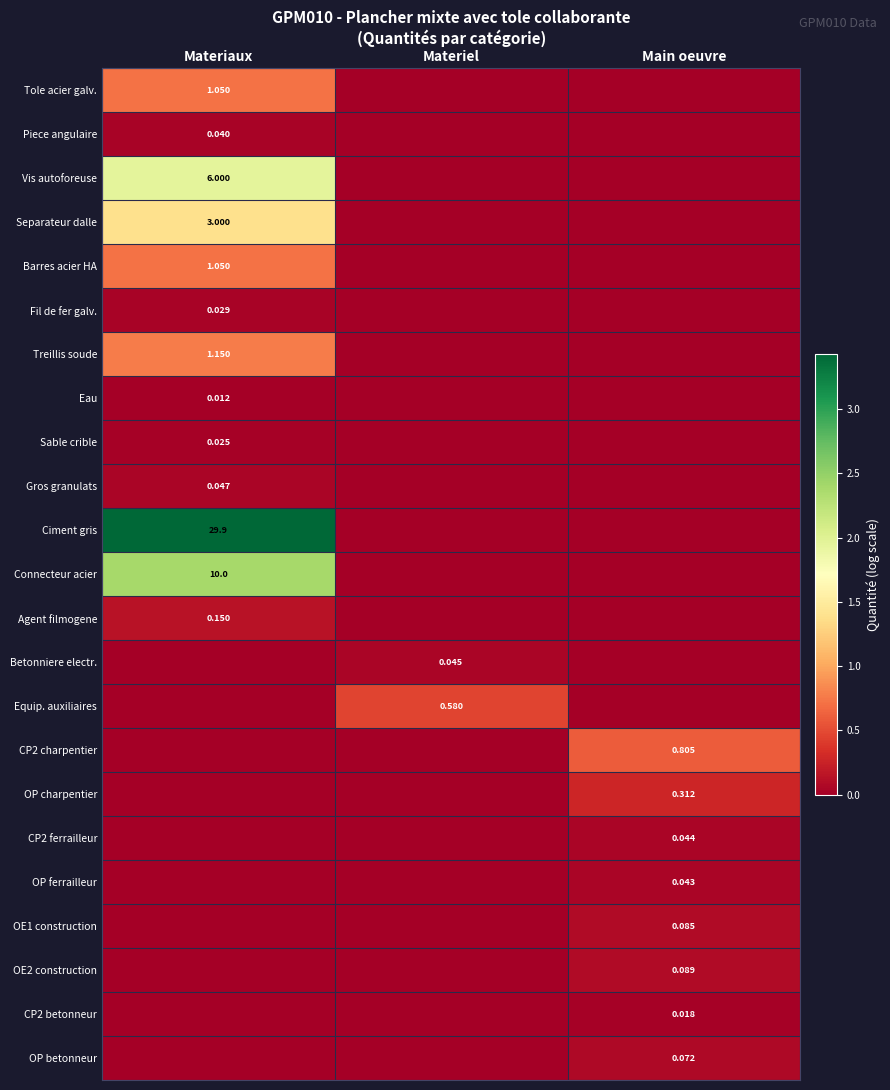

How many values in the Ciment gris series exceed 0?

1